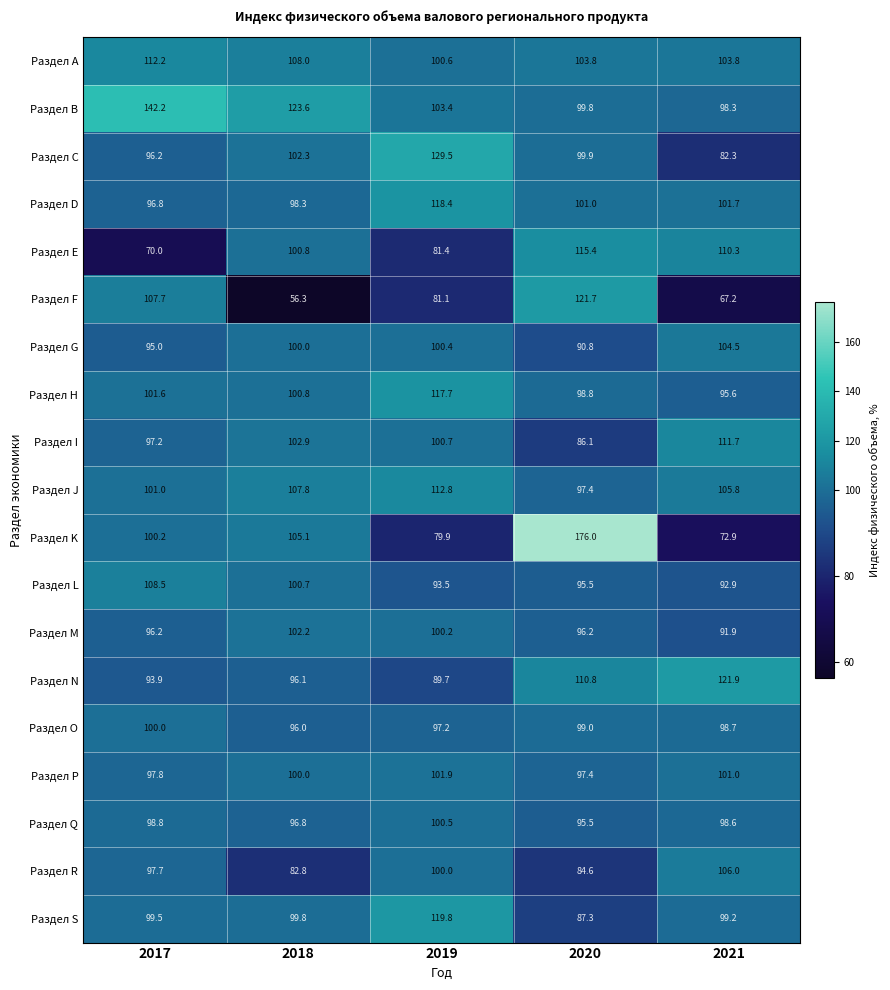

Which series has the largest total across all categories?

Раздел B